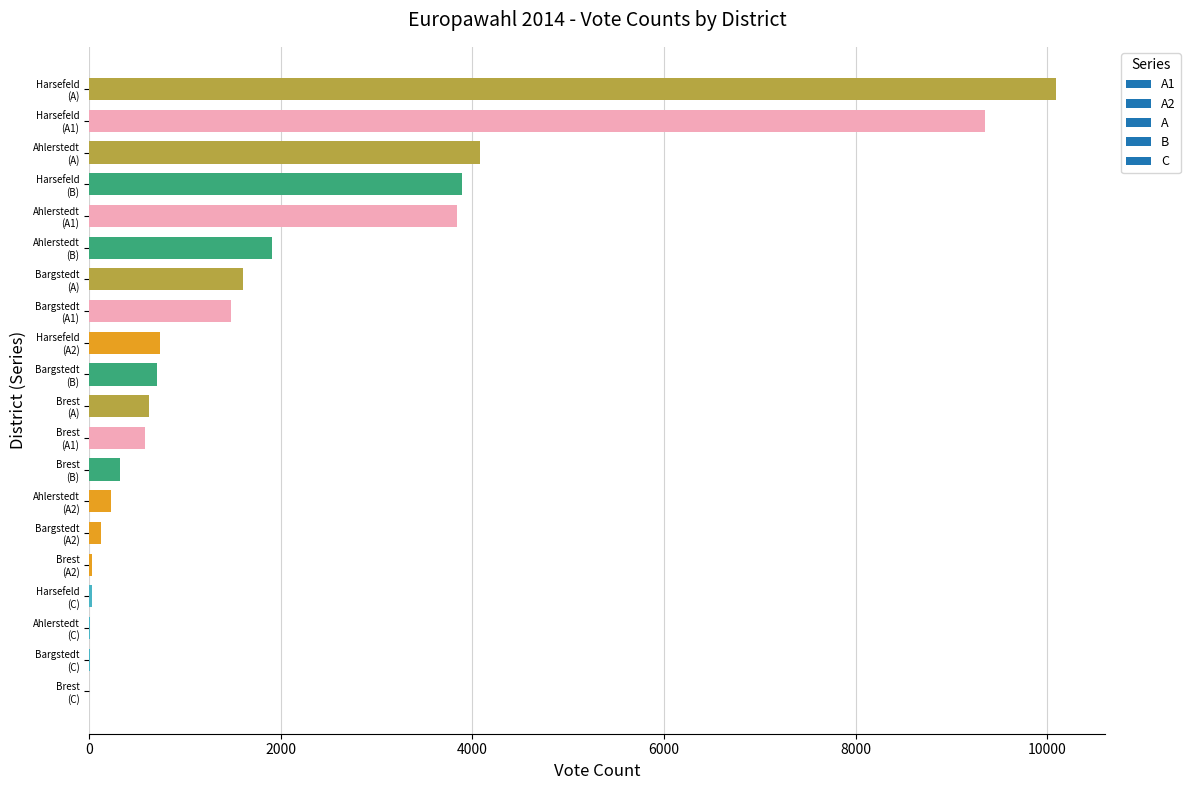

What is the maximum value shown in the chart?

10095